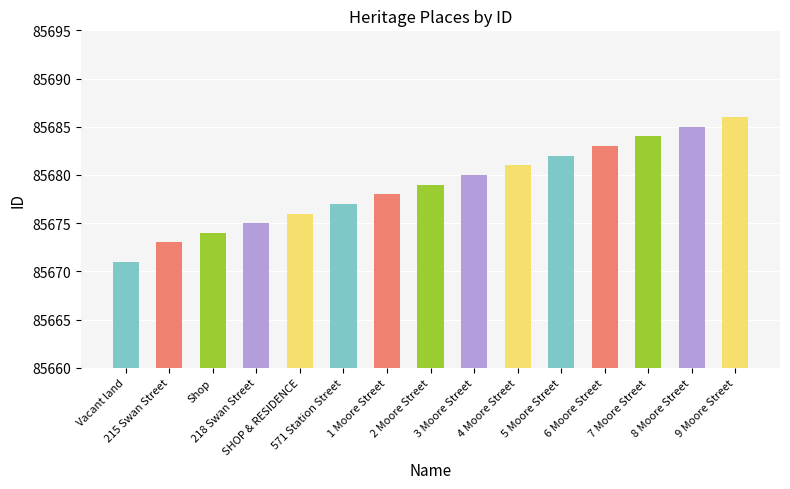

Rank the categories by value from lowest to highest.

Vacant land, 215 Swan Street, Shop, 218 Swan Street, SHOP & RESIDENCE, 571 Station Street, 1 Moore Street, 2 Moore Street, 3 Moore Street, 4 Moore Street, 5 Moore Street, 6 Moore Street, 7 Moore Street, 8 Moore Street, 9 Moore Street